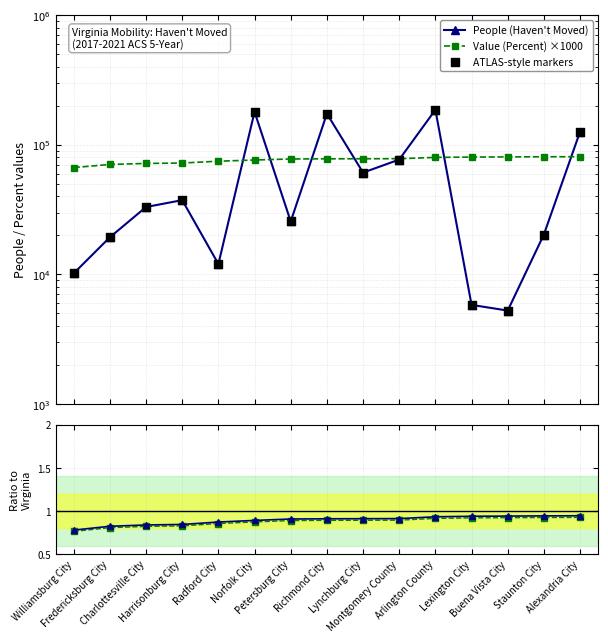

At how many categories does at least one series exceed 56269?

15